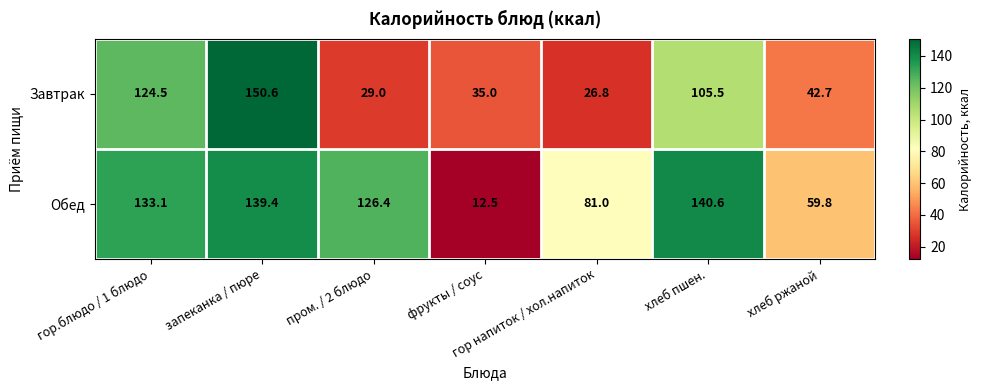

At запеканка / пюре, list the series in order from largest to smallest.

Завтрак, Обед